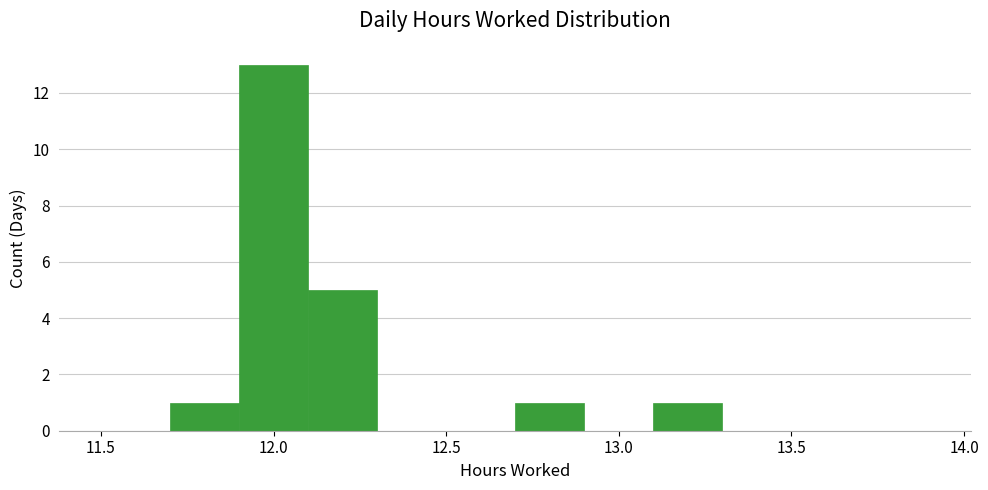

Reading left to right, list every bar in this chart as the range it spans on the x-axis followed by its height. The values are not printed on the chart, so give them approximately, as read against the axis.

11.5 to 11.7: 0
11.7 to 11.9: 1
11.9 to 12.1: 13
12.1 to 12.3: 5
12.3 to 12.5: 0
12.5 to 12.7: 0
12.7 to 12.9: 1
12.9 to 13.1: 0
13.1 to 13.3: 1
13.3 to 13.5: 0
13.5 to 13.7: 0
13.7 to 13.9: 0